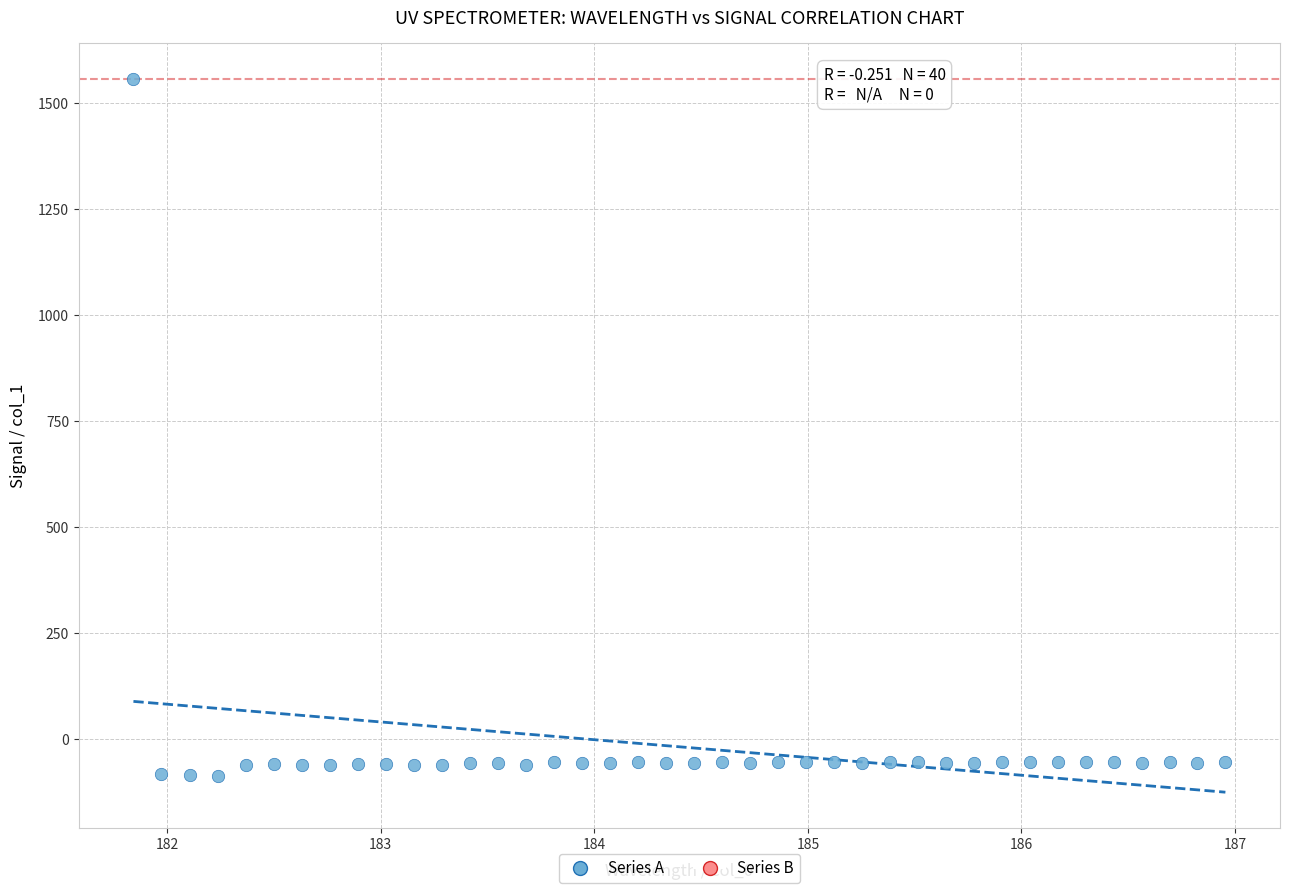

What is the range of Y values (max minus min)?

1644.1